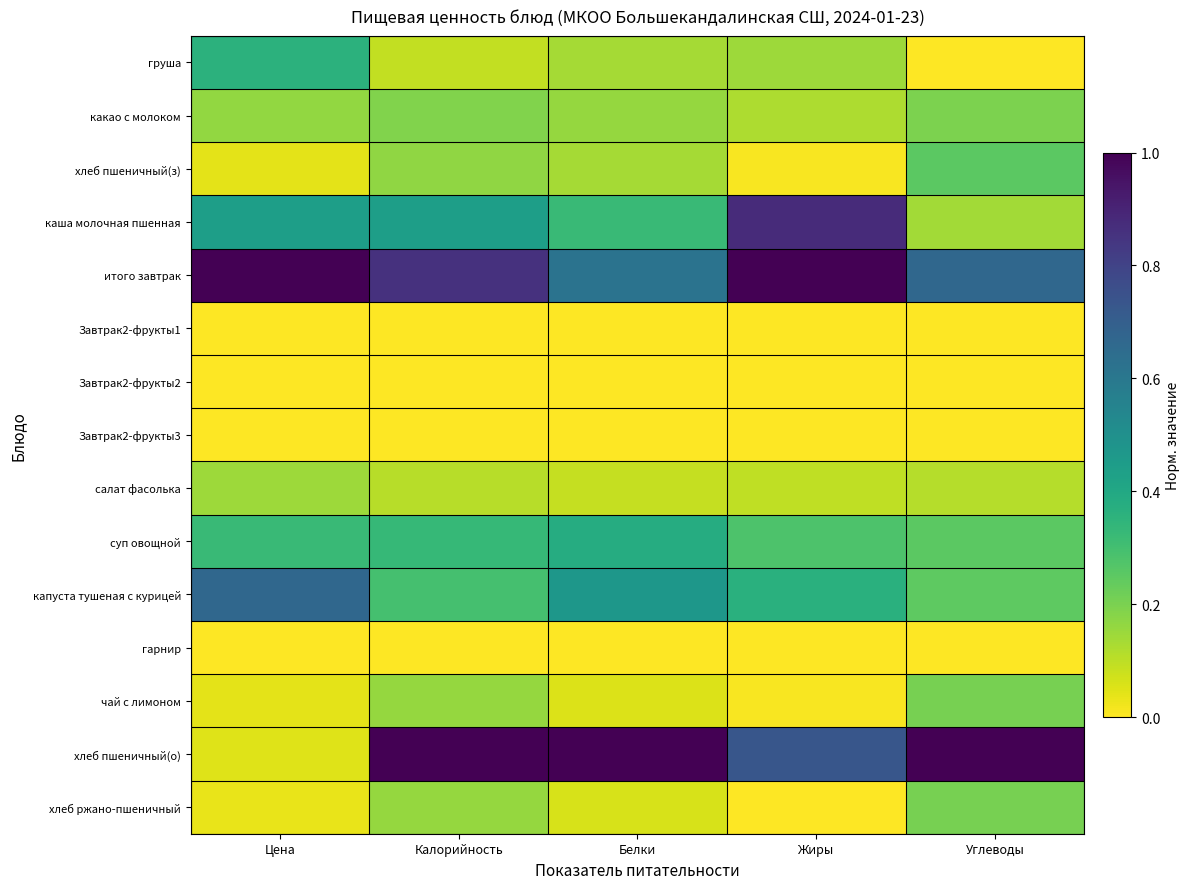

Which series has the largest range (max minus min)?

хлеб пшеничный(о)